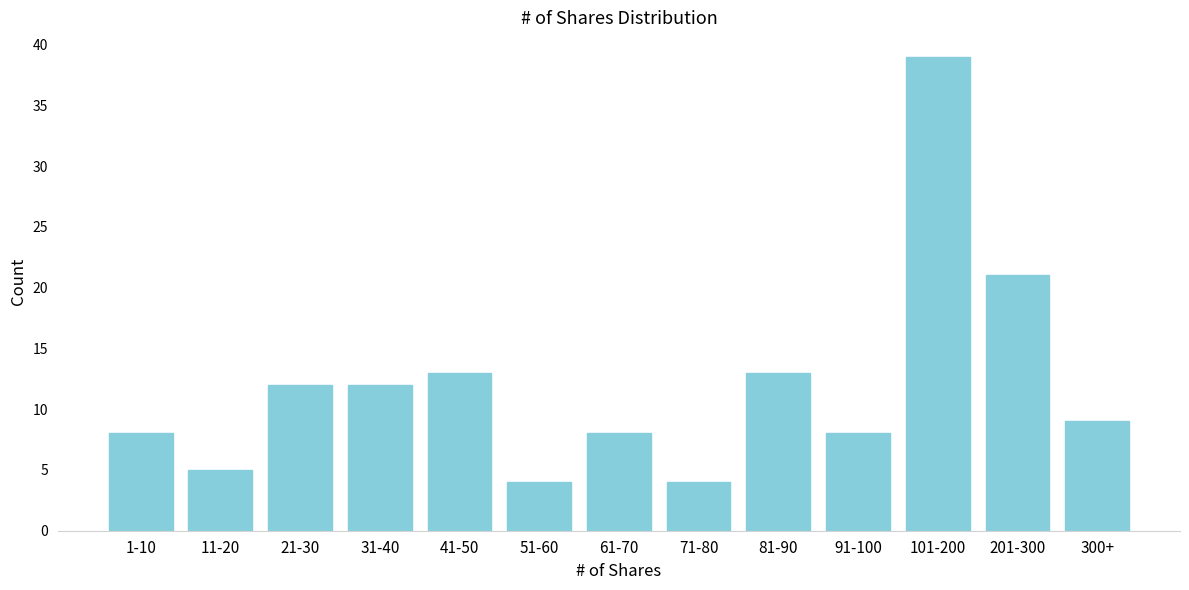

Reading left to right, what are all the values shown in this chart?

8	5	12	12	13	4	8	4	13	8	39	21	9